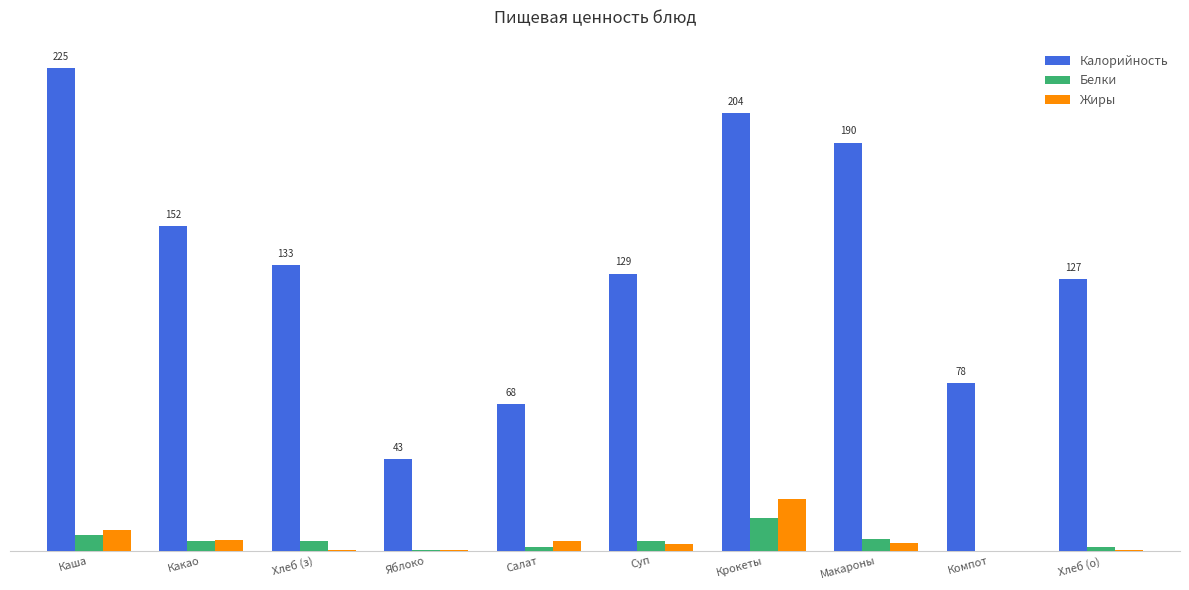

What are all the series names shown in the legend?

Калорийность, Белки, Жиры